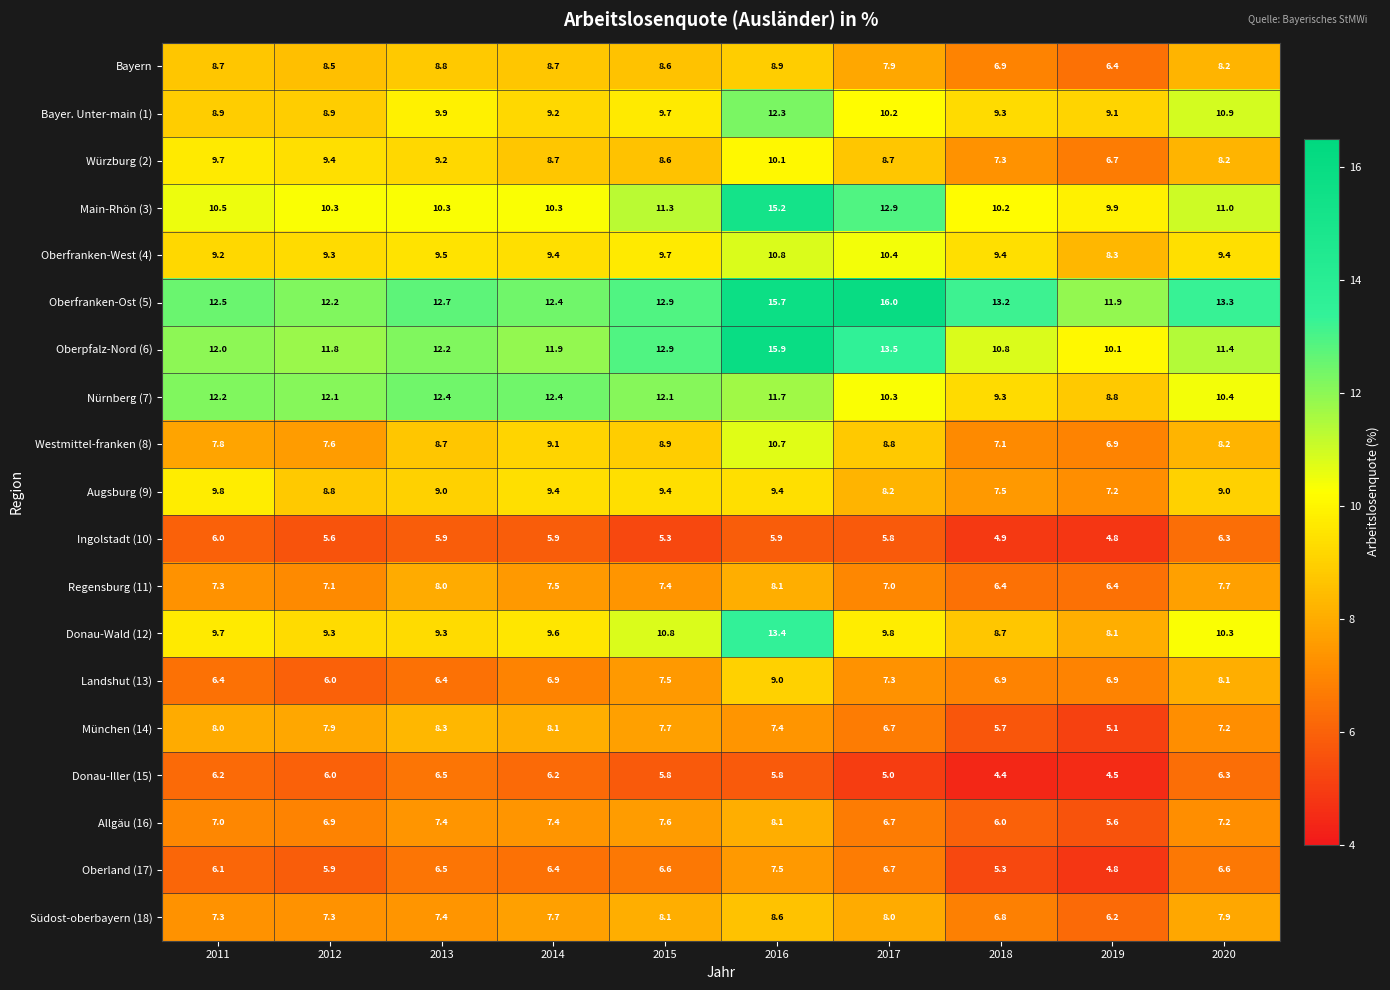

What is the difference between the second highest and second lowest values in the Donau-Iller (15) series?

1.8